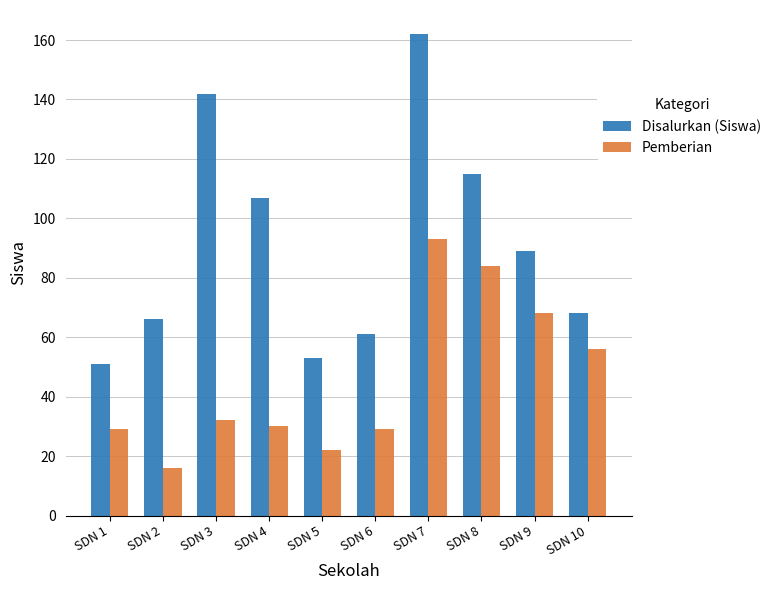

Where does the Disalurkan (Siswa) series first go above 89?

SDN 3